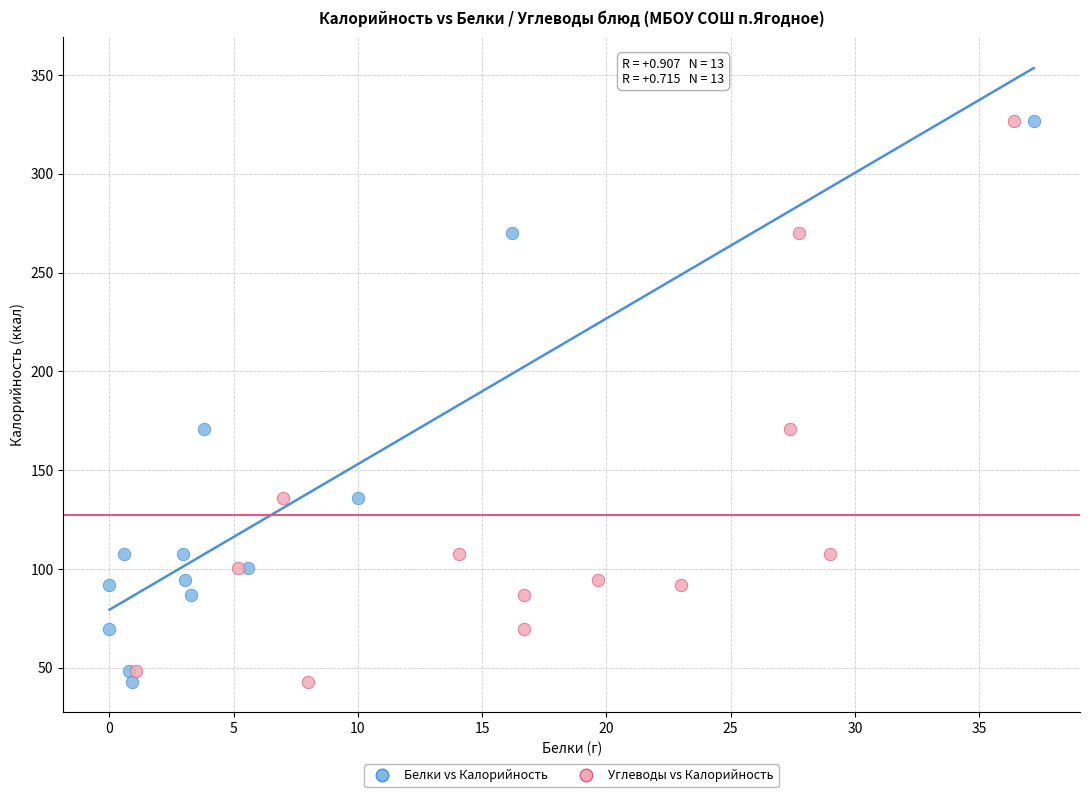

What are all the series names shown in the legend?

Белки vs Калорийность, Углеводы vs Калорийность